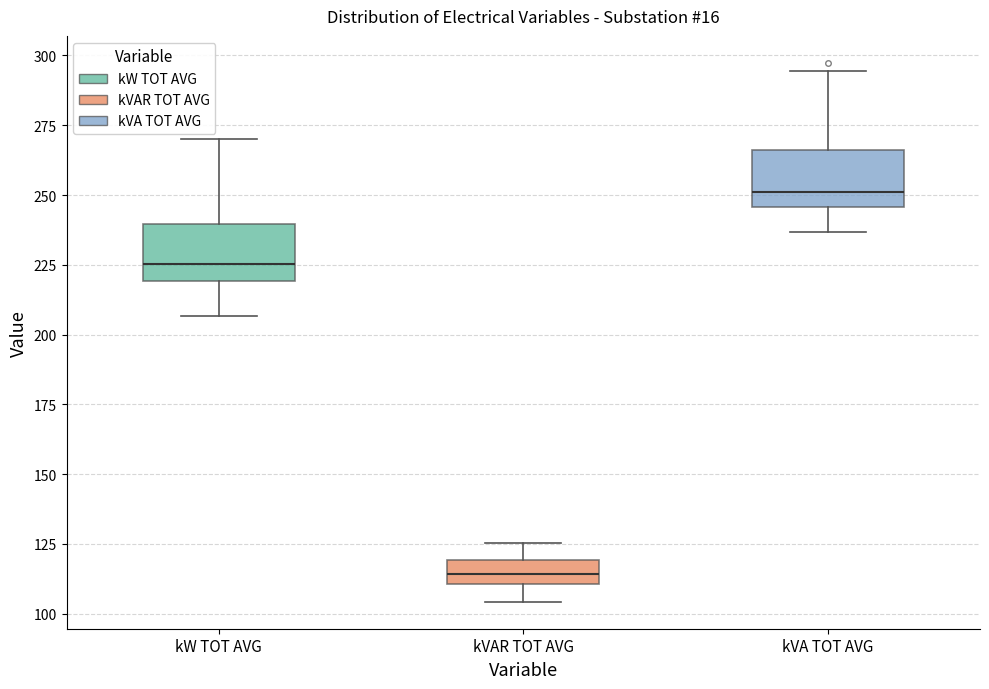

Which box's median line is the lowest?

kVAR TOT AVG